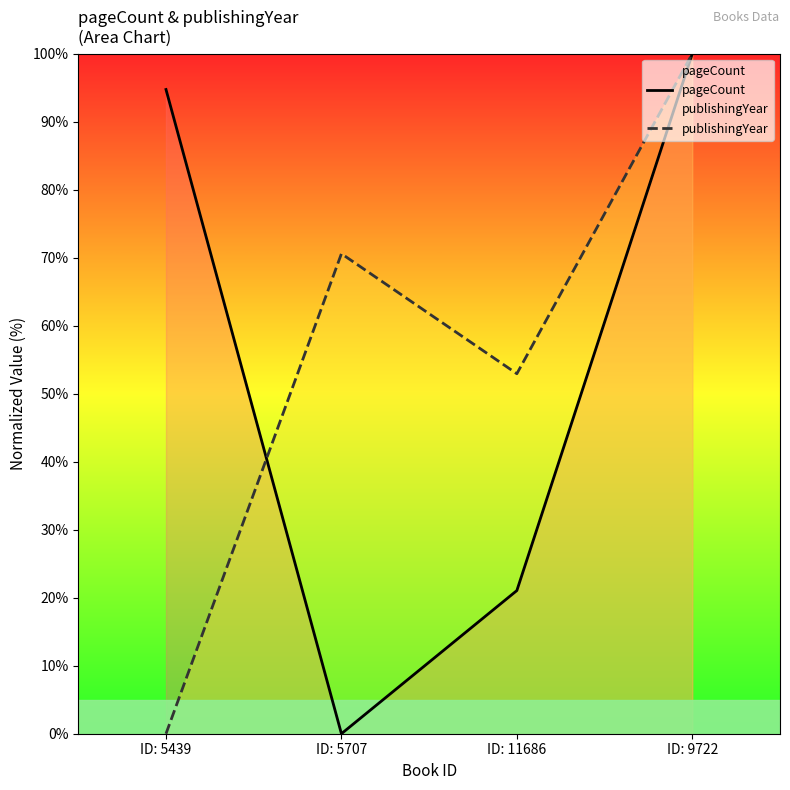

At how many categories does at least one series exceed 10?

4